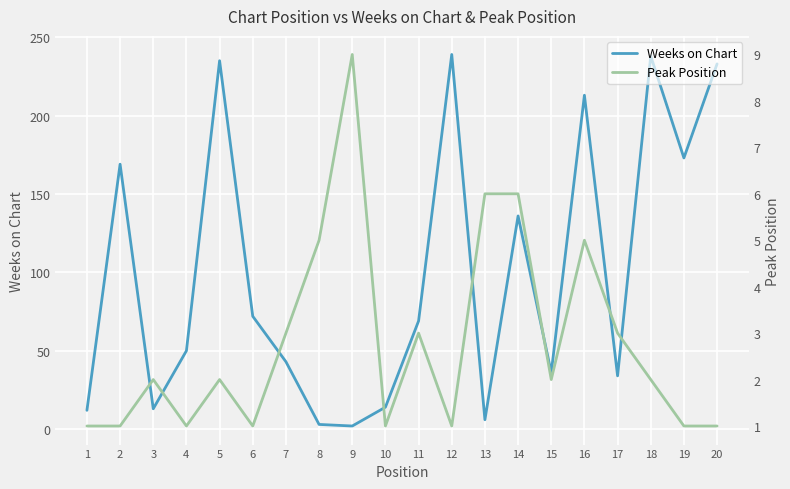

Where is the first local maximum for Weeks on Chart?

2